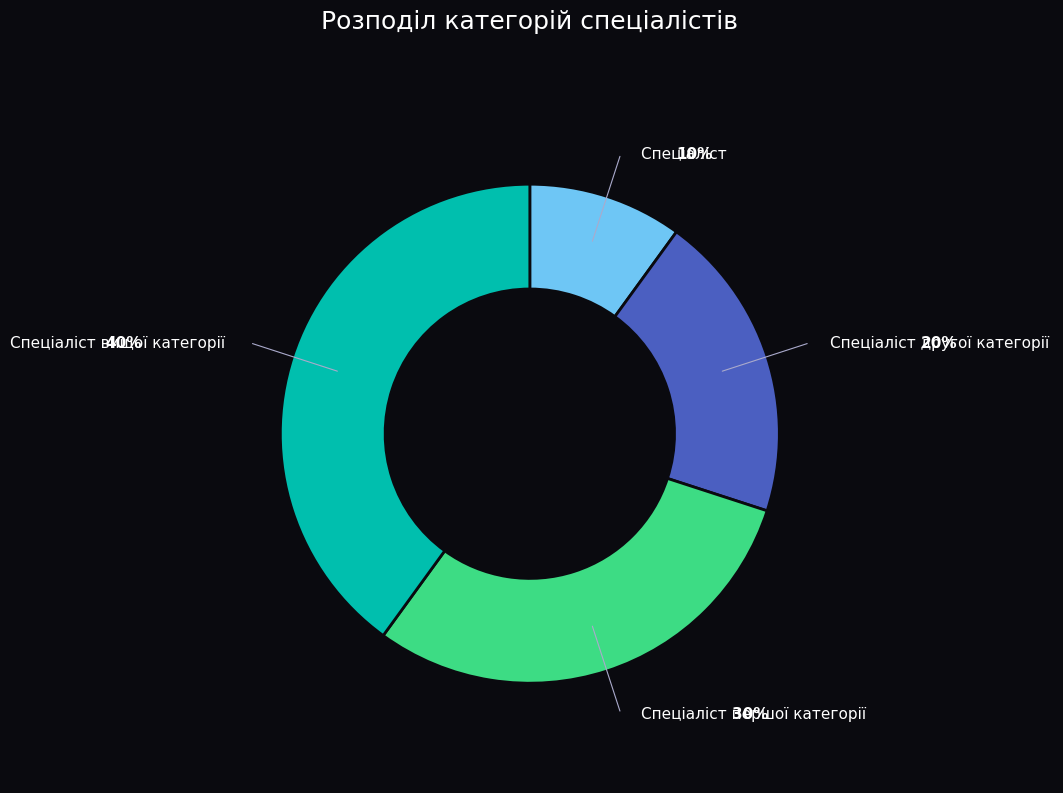

Rank the categories by value from lowest to highest.

Спеціаліст, Спеціаліст другої категорії, Спеціаліст першої категорії, Спеціаліст вищої категорії